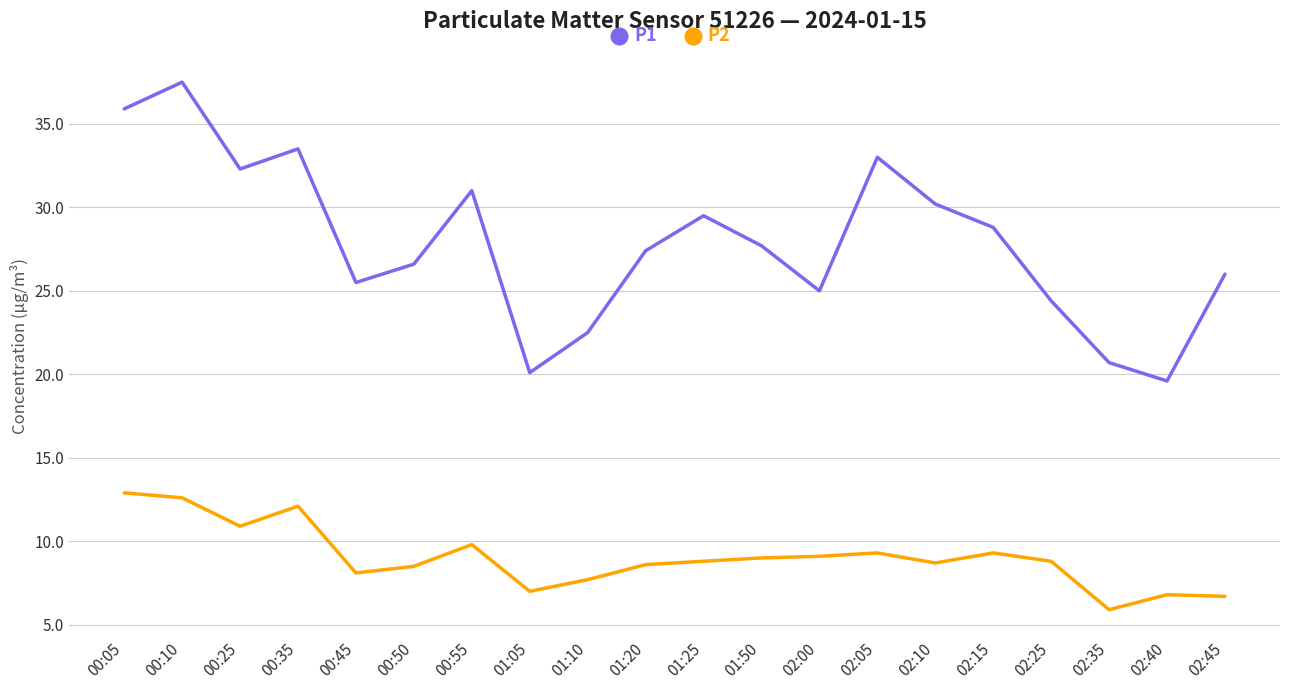

Rank the series by their average value, from lowest to highest.

P2, P1